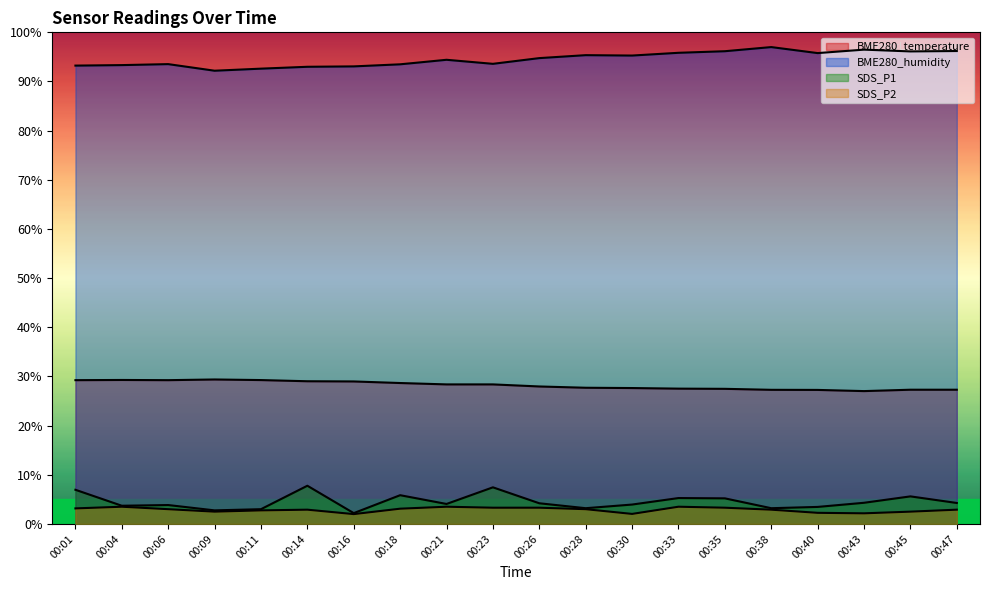

In BME280_humidity, how many points are lower than both neighbors (excluding endpoints)?

5